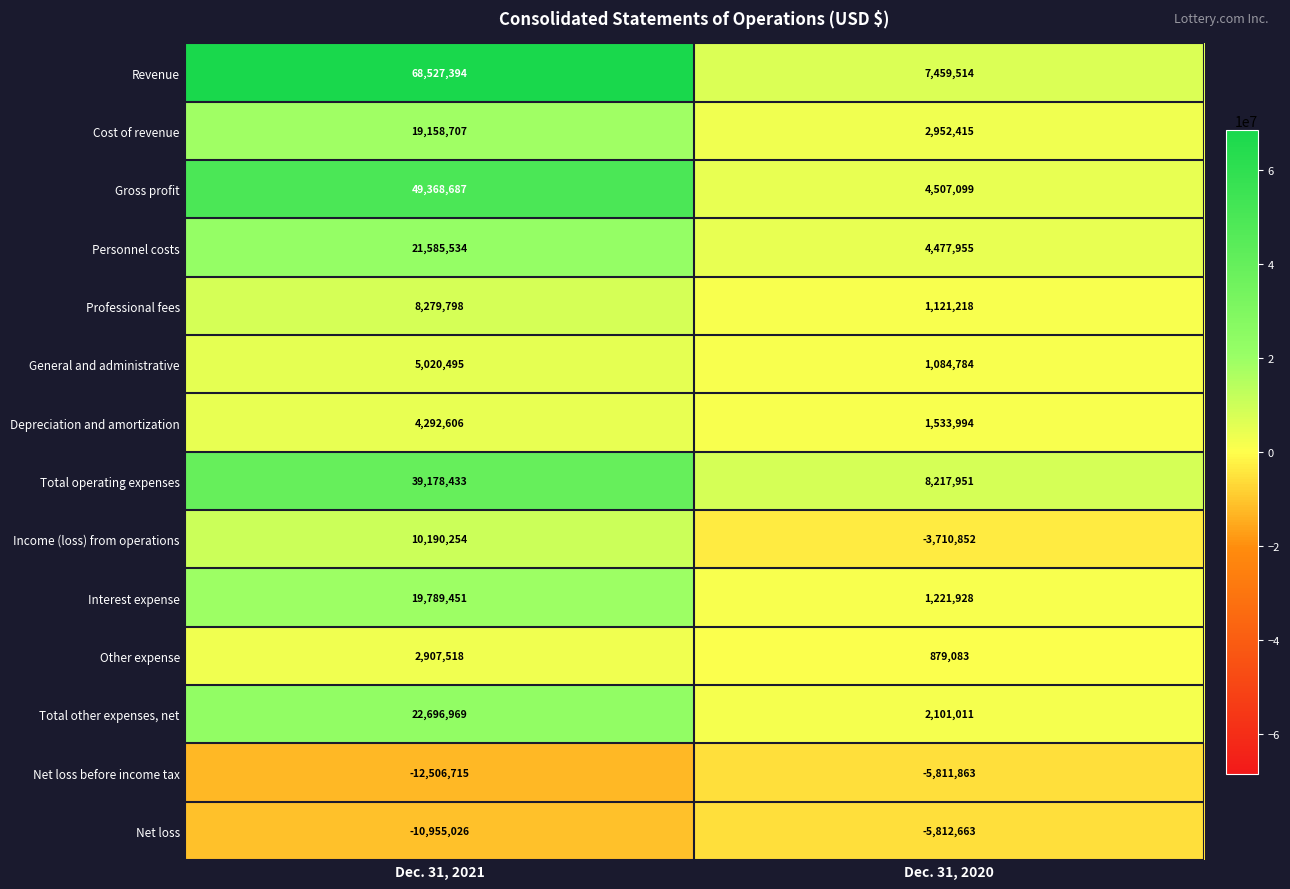

True or false: Income (loss) from operations has a value of -4992380 at Dec. 31, 2020.

False